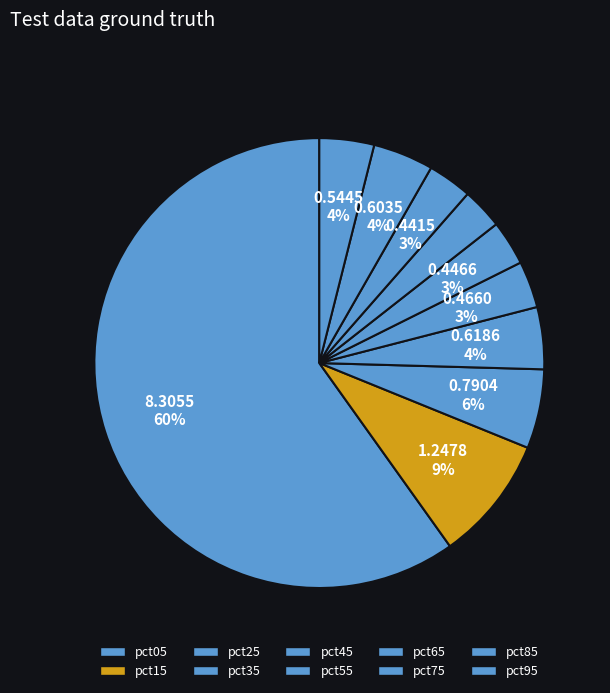

How many slices are in this pie chart?

10